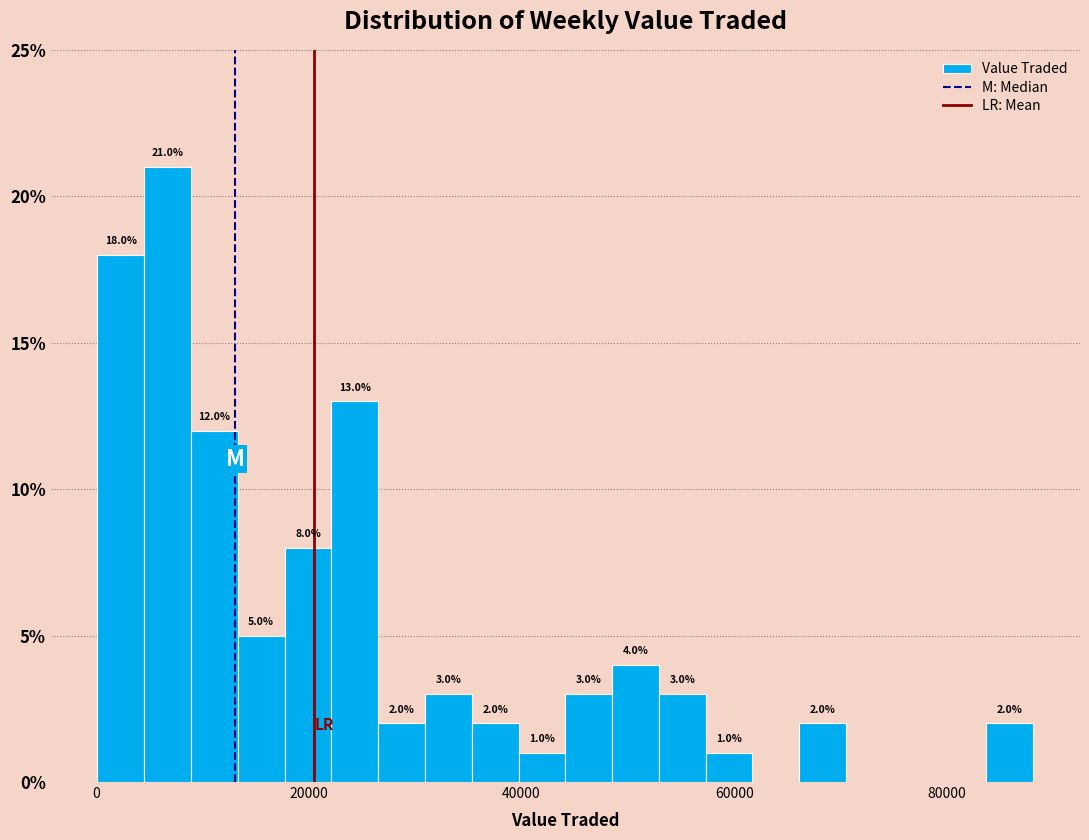

Read against the x-axis, roughly where is the centre of the tallest bar?

6000